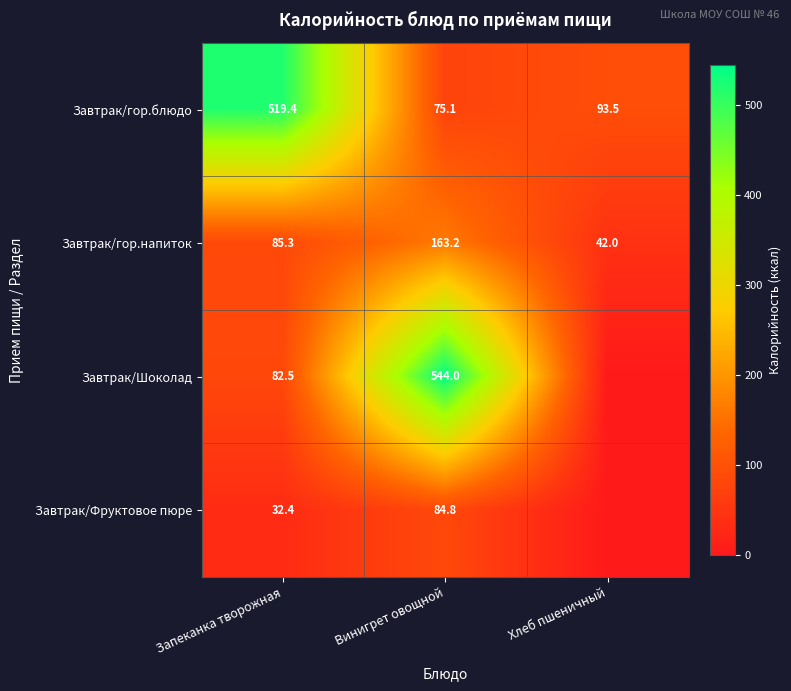

What is the difference between the maximum and minimum values in the Завтрак/гор.блюдо series?

444.3